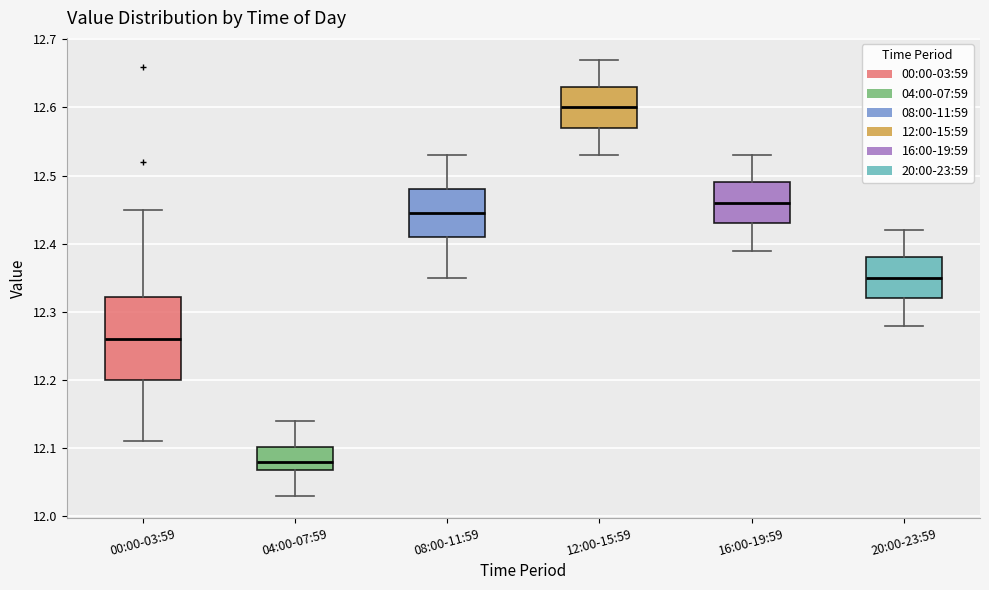

Where does the lower whisker of the box for 08:00-11:59 end on the y-axis? The values are not printed on the chart, so give them approximately, as read against the axis.

12.35